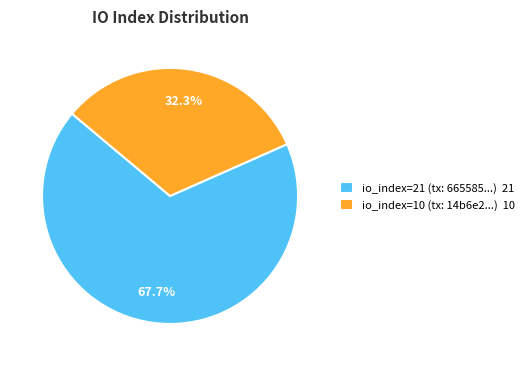

Which has a higher value, io_index=21 (tx: 665585...) 21 or io_index=10 (tx: 14b6e2...) 10?

io_index=21 (tx: 665585...) 21